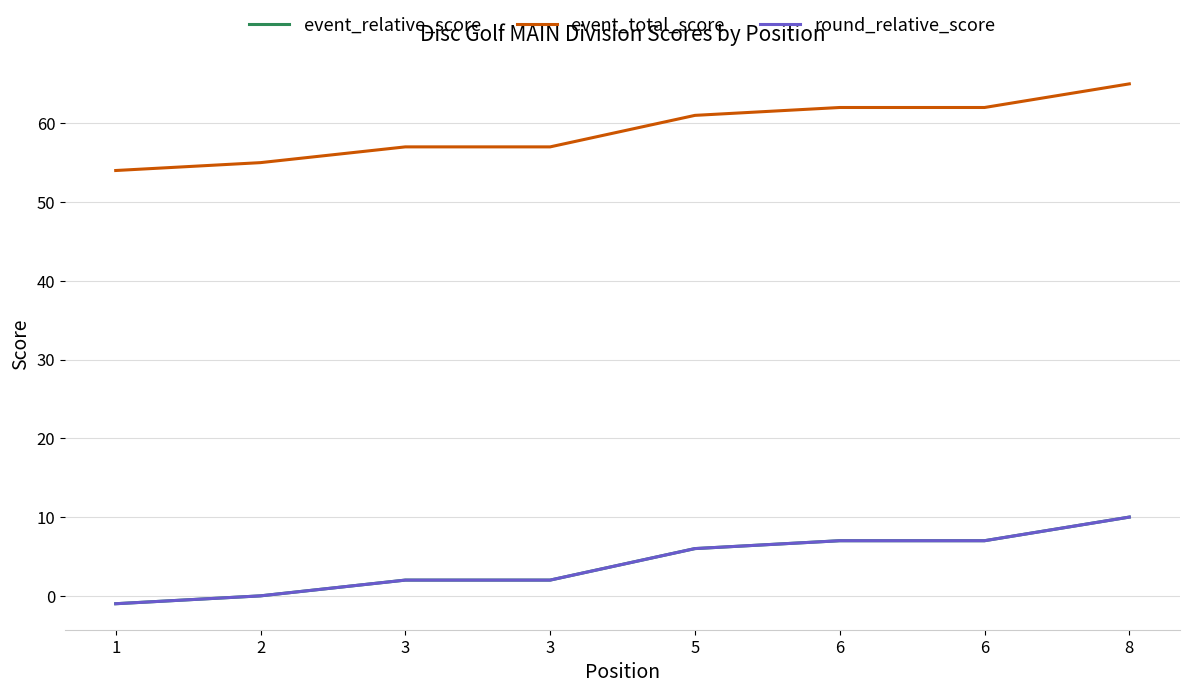

Reading left to right, what are all the values shown in this chart?

event_relative_score: 1=-1	2=0	3=2	3=2	5=6	6=7	6=7	8=10
event_total_score: 1=54	2=55	3=57	3=57	5=61	6=62	6=62	8=65
round_relative_score: 1=-1	2=0	3=2	3=2	5=6	6=7	6=7	8=10